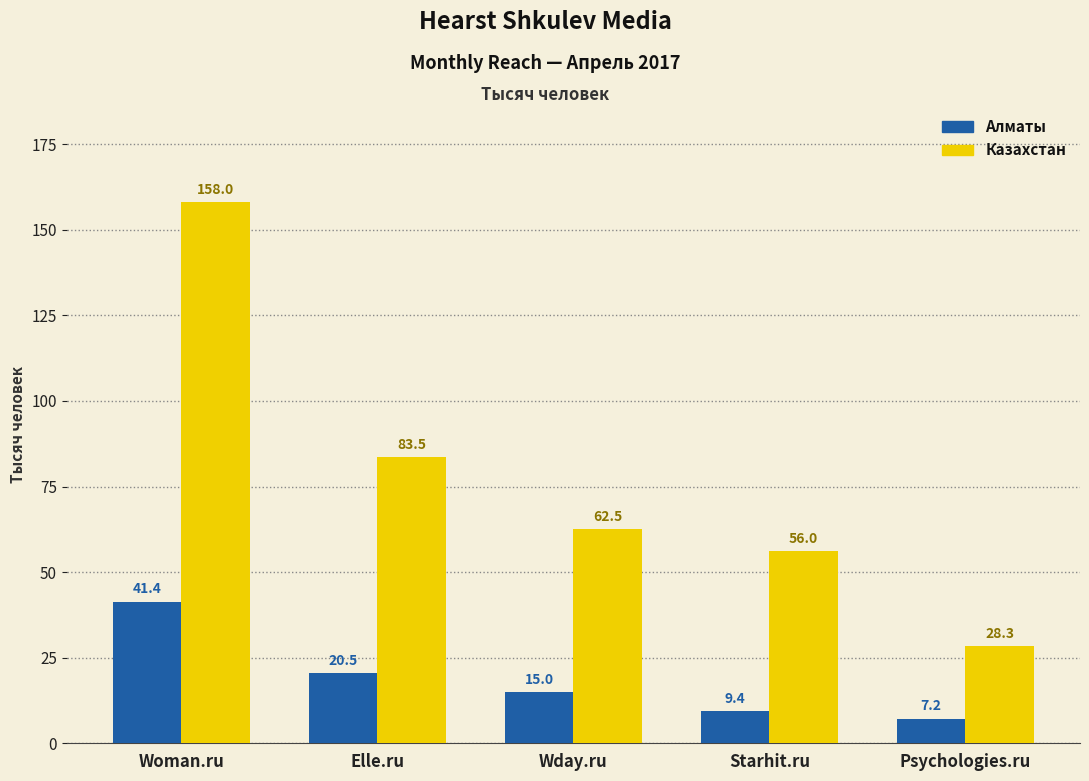

What is the greatest value displayed?

158.0